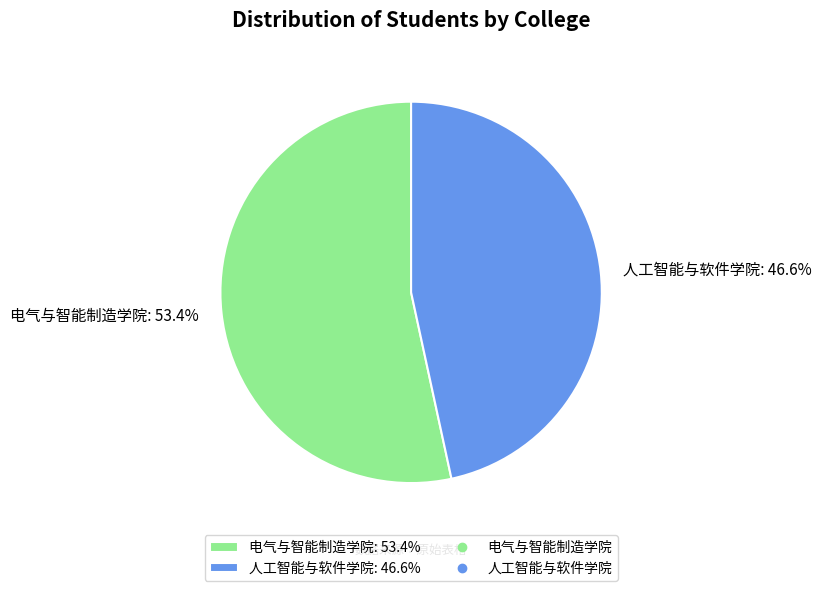

How many slices are in this pie chart?

2